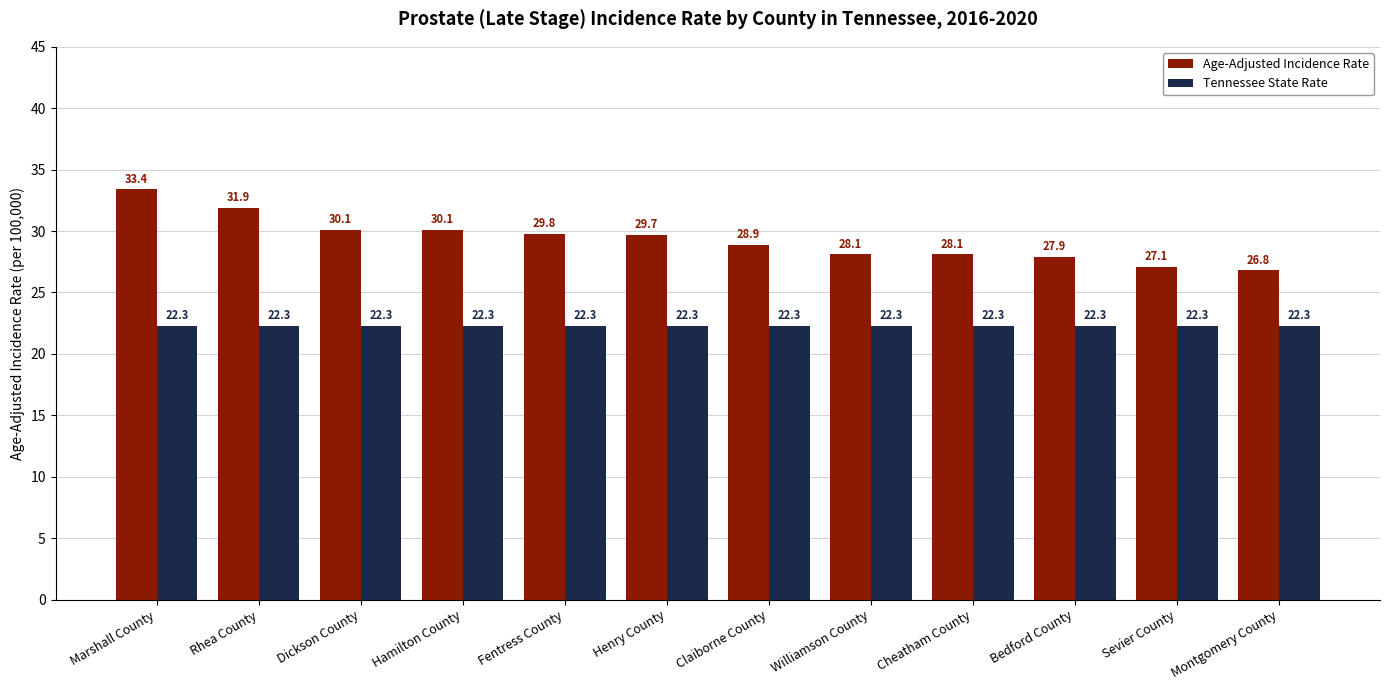

Which category has the highest value across all series?

Marshall County